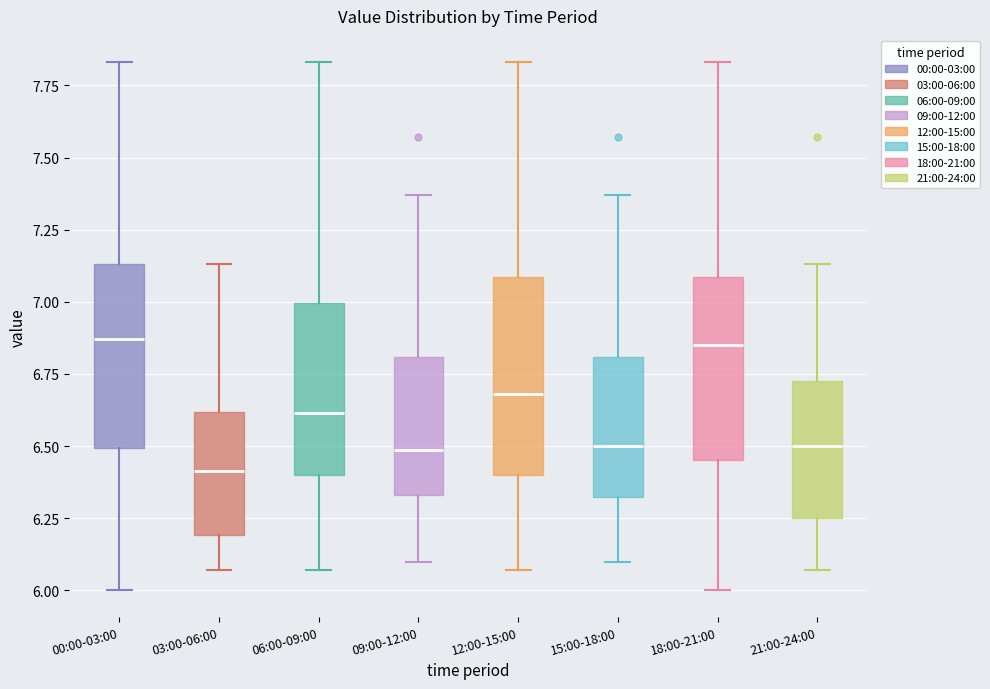

Where is the upper edge of the box for 15:00-18:00 on the y-axis? The values are not printed on the chart, so give them approximately, as read against the axis.

6.80